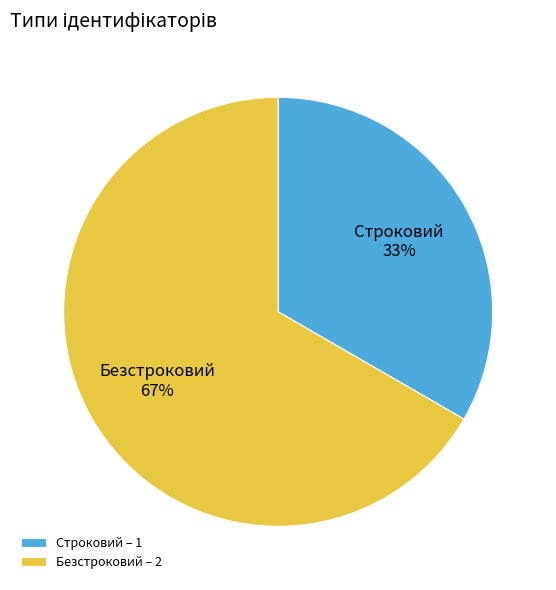

How many slices are in this pie chart?

2